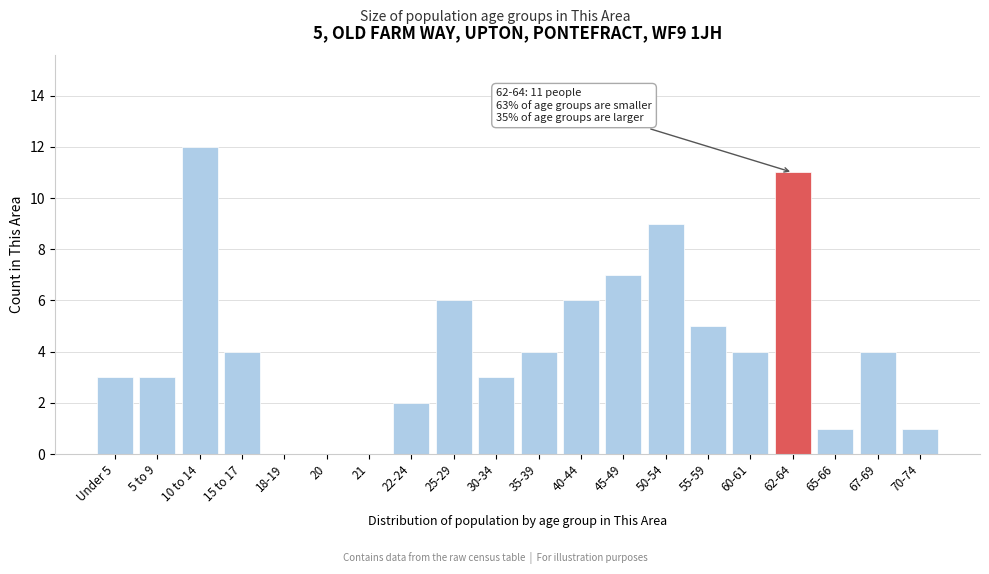

Reading left to right, extract all data points from this chart.

Under 5=3	5 to 9=3	10 to 14=12	15 to 17=4	18-19=0	20=0	21=0	22-24=2	25-29=6	30-34=3	35-39=4	40-44=6	45-49=7	50-54=9	55-59=5	60-61=4	62-64=11	65-66=1	67-69=4	70-74=1